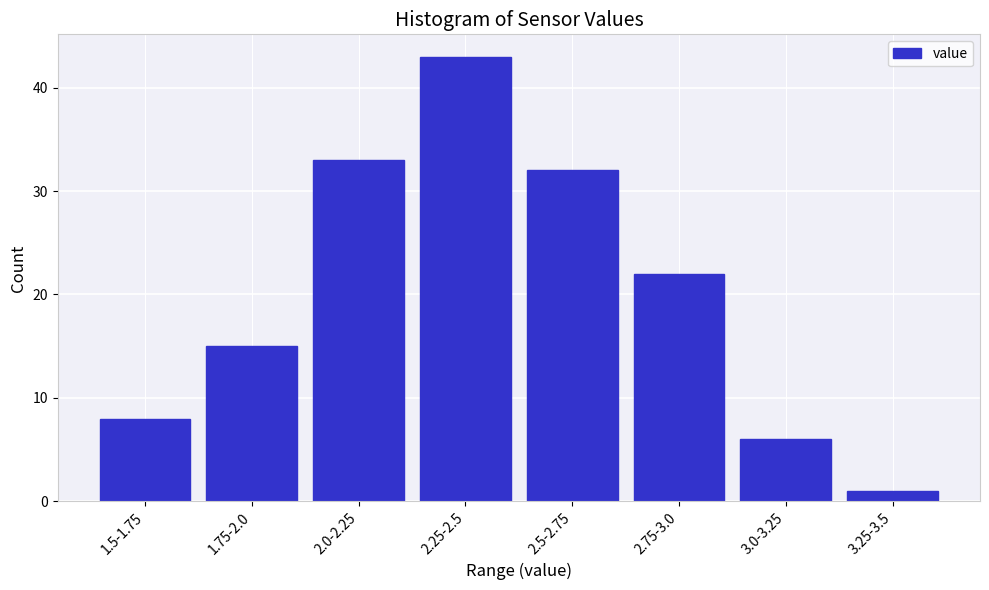

Reading left to right, what are all the values shown in this chart?

8	15	33	43	32	22	6	1